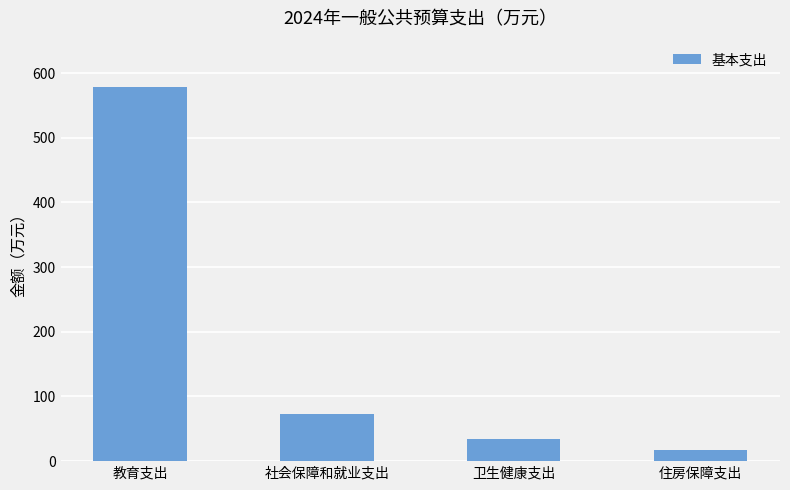

The chart shows a value of 17.8 at 住房保障支出. True or false?

True